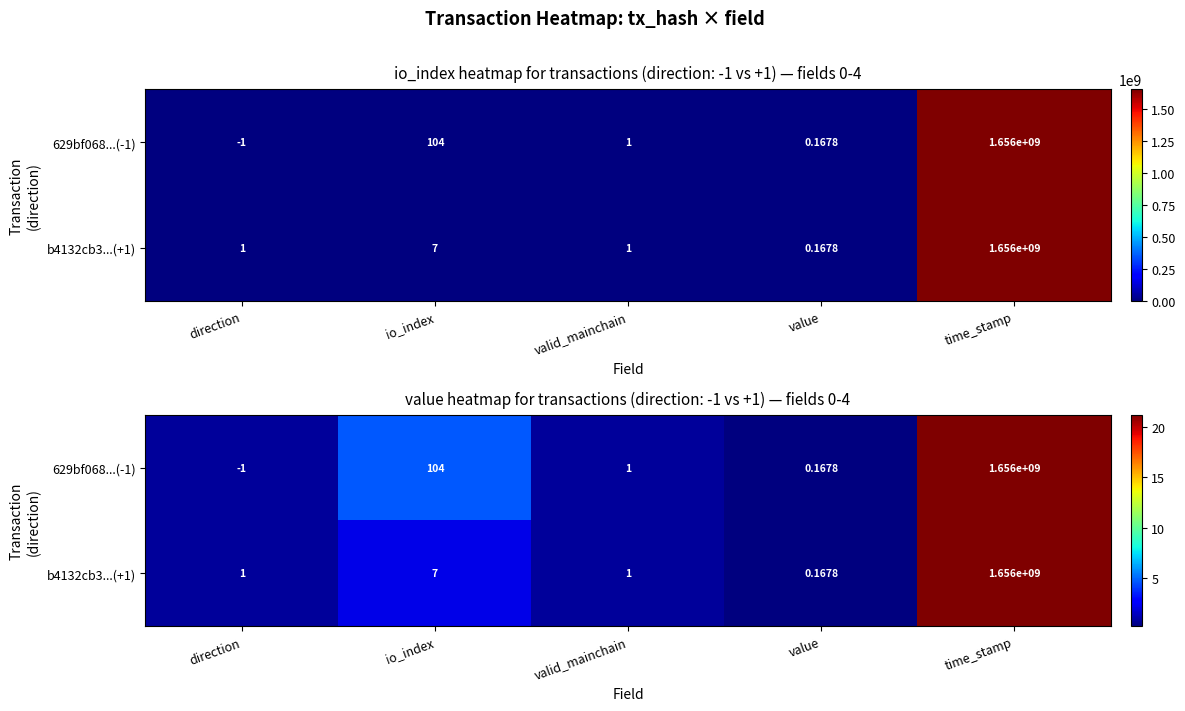

Rank the series by their maximum value, from lowest to highest.

b4132cb3...(+1), 629bf068...(-1)